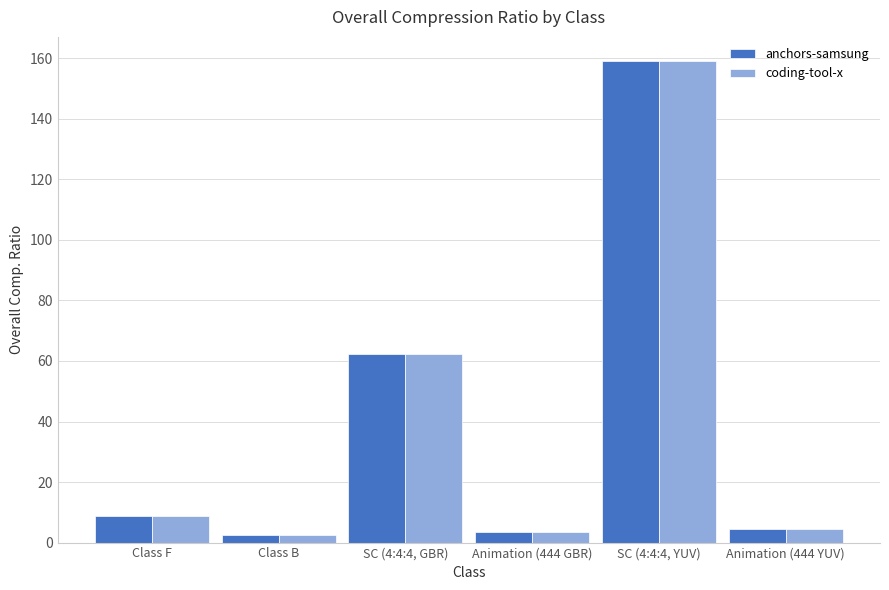

What is the difference between the anchors-samsung values at Animation (444 YUV) and SC (4:4:4, GBR)?

57.7